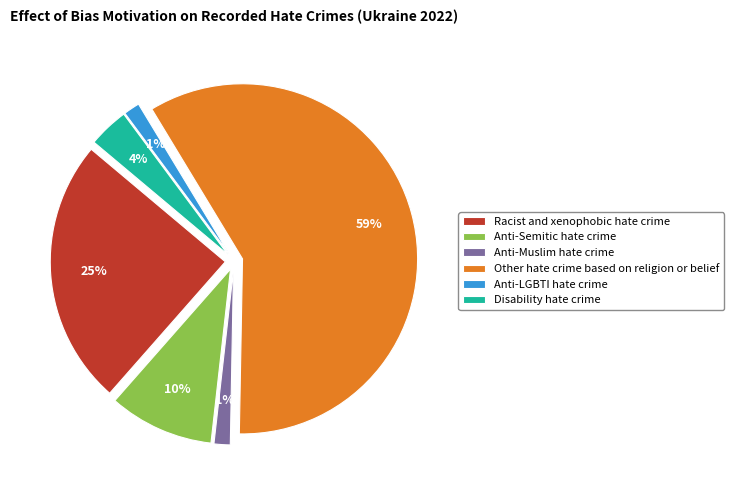

How many slices are in this pie chart?

6